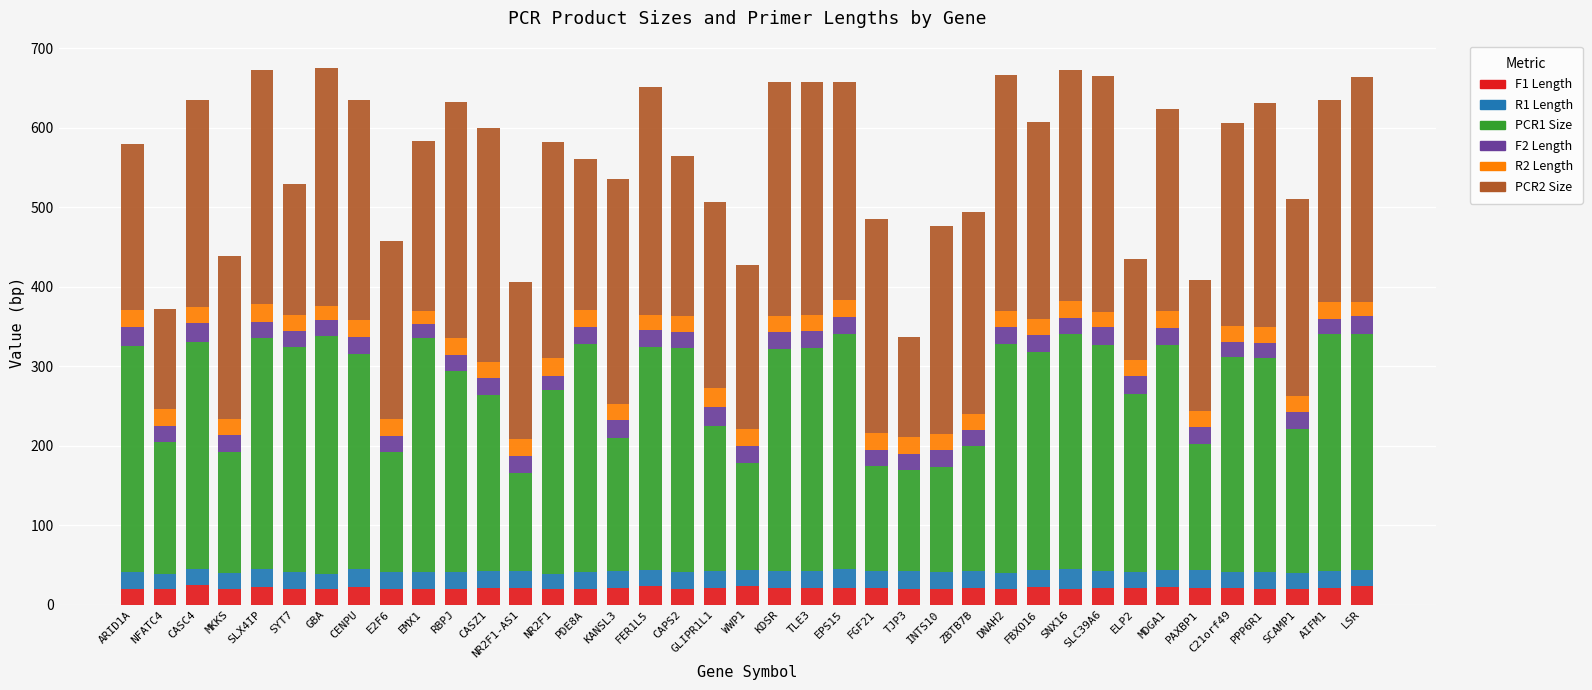

How many bars are there in total?

39